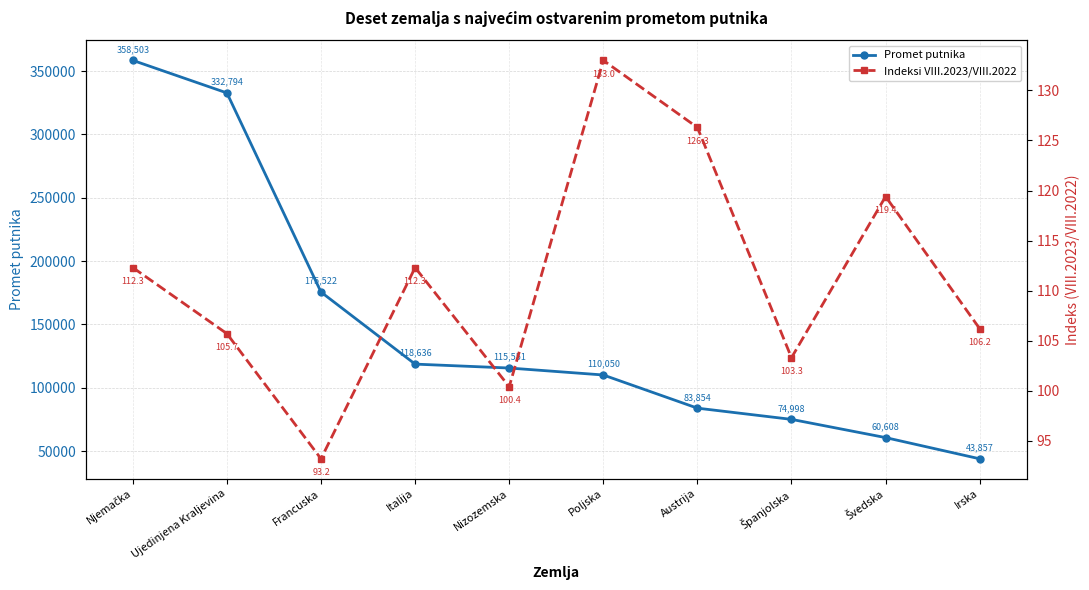

True or false: Indeksi VIII.2023/VIII.2022 has more than 2 points higher than both neighbors.

True